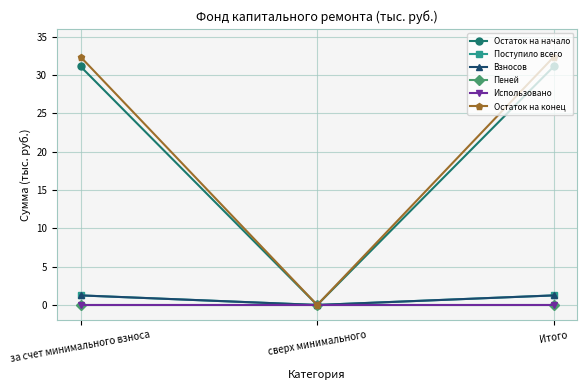

The Остаток на начало series shows 14.3 at Итого. True or false?

False